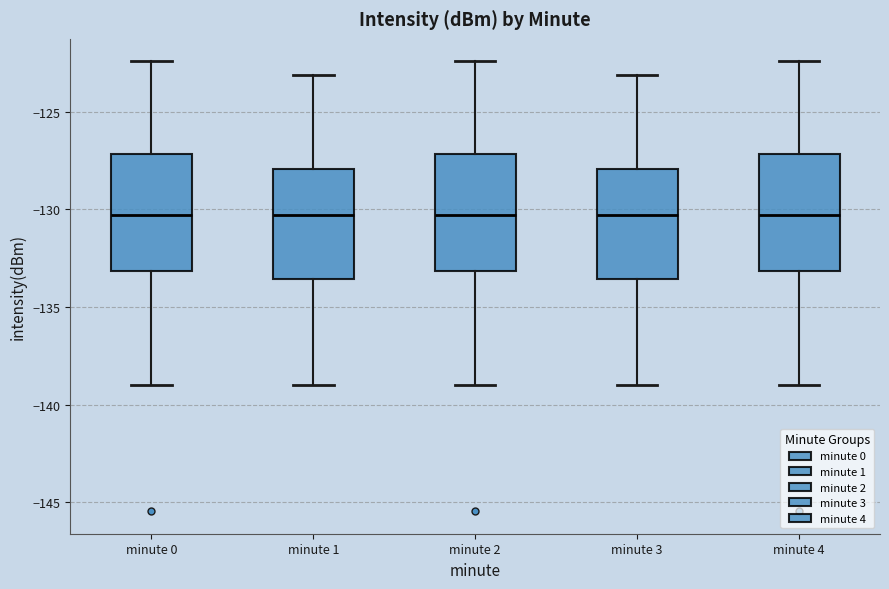

Reading left to right, transcribe this box plot: for each box, give where its median line is, the range the box spans, and where its two whiskers end, as read against the y-axis. The values are not printed on the chart, so give them approximately, as read against the axis.

minute 0: median -130.5, box -133.0 to -127.0, whiskers -139.0 to -122.5
minute 1: median -130.5, box -133.5 to -128.0, whiskers -139.0 to -123.0
minute 2: median -130.5, box -133.0 to -127.0, whiskers -139.0 to -122.5
minute 3: median -130.5, box -133.5 to -128.0, whiskers -139.0 to -123.0
minute 4: median -130.5, box -133.0 to -127.0, whiskers -139.0 to -122.5